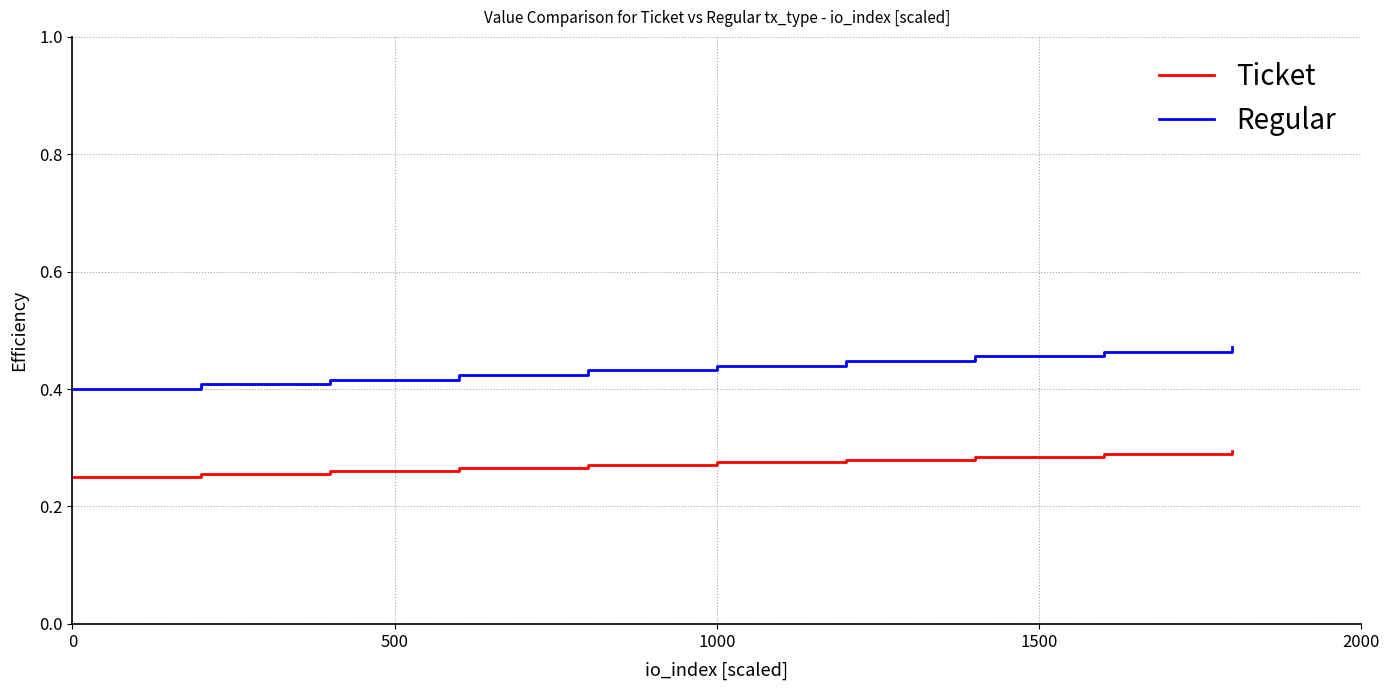

The Ticket series shows 0.3 at 500. True or false?

True